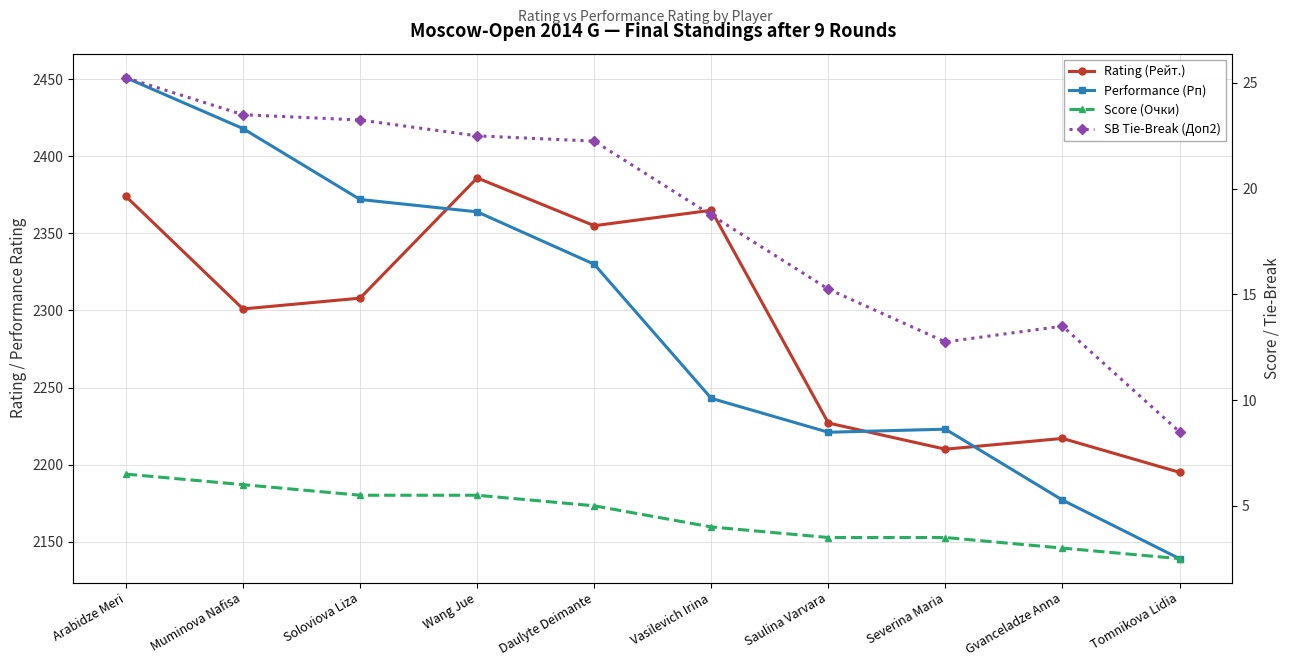

Rank the series by their maximum value, from lowest to highest.

Score (Очки), SB Tie-Break (Доп2), Rating (Рейт.), Performance (Рп)